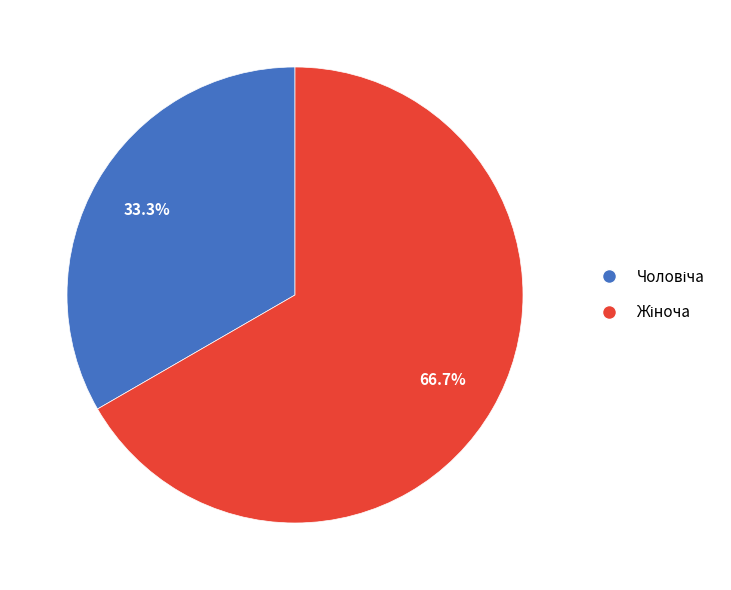

Does any single category account for the majority?

Yes